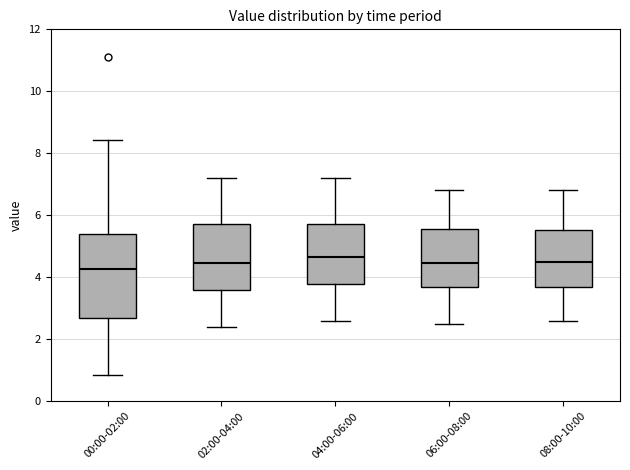

Reading left to right, read every box against the y-axis: the position of its median line, the range the box covers, and the ends of its whiskers. The values are not printed on the chart, so give them approximately, as read against the axis.

00:00-02:00: median 4.2, box 2.6 to 5.4, whiskers 0.8 to 8.4
02:00-04:00: median 4.4, box 3.6 to 5.8, whiskers 2.4 to 7.2
04:00-06:00: median 4.6, box 3.8 to 5.8, whiskers 2.6 to 7.2
06:00-08:00: median 4.4, box 3.6 to 5.6, whiskers 2.6 to 6.8
08:00-10:00: median 4.6, box 3.6 to 5.6, whiskers 2.6 to 6.8